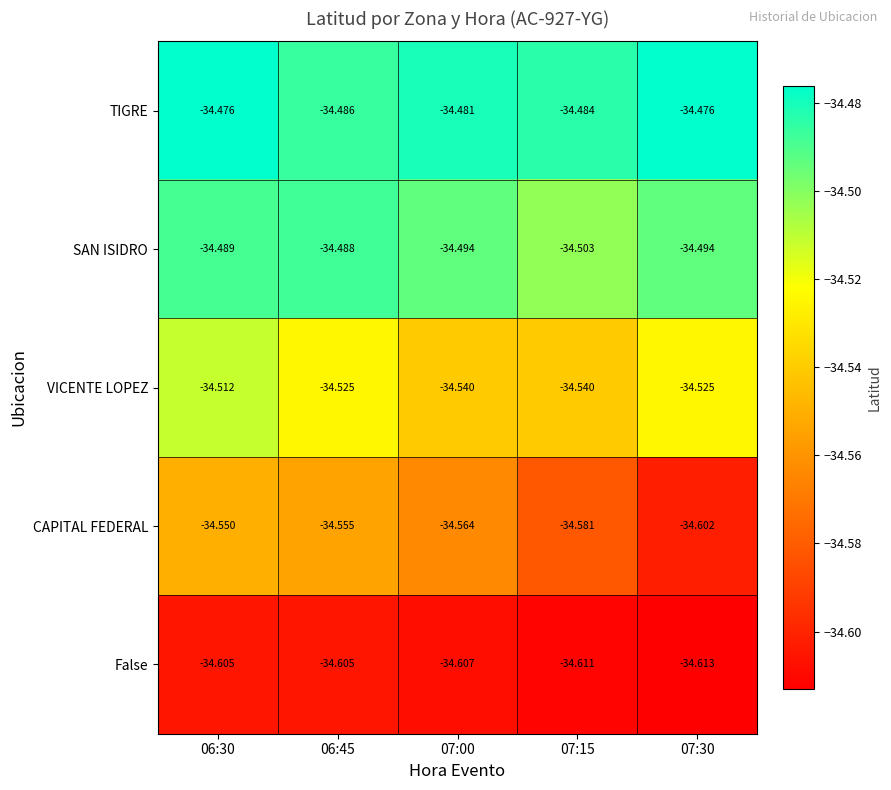

Which series has the largest total across all categories?

TIGRE